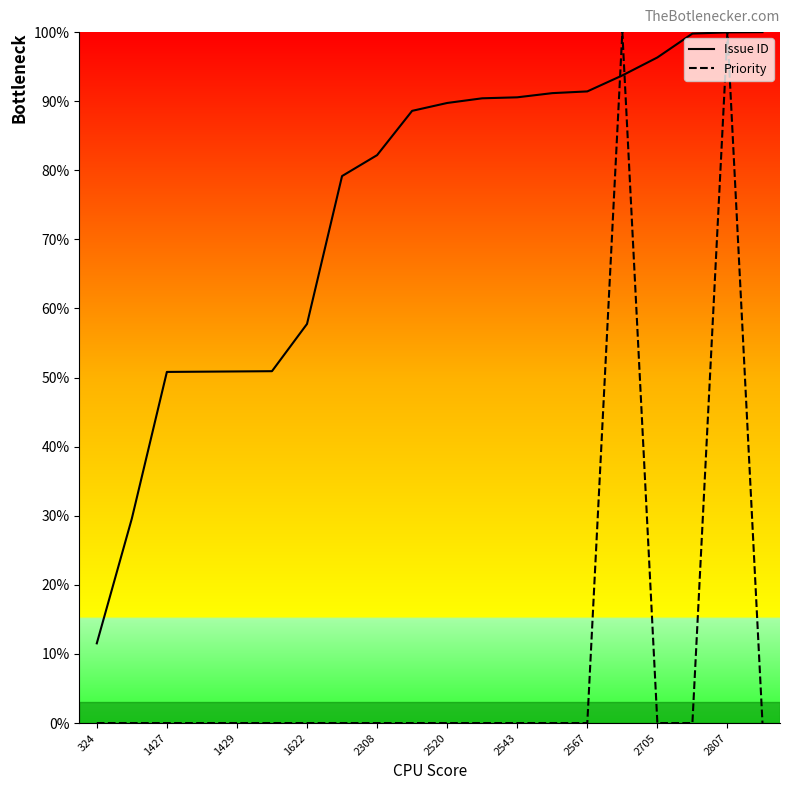

At how many categories does at least one series exceed 12?

19